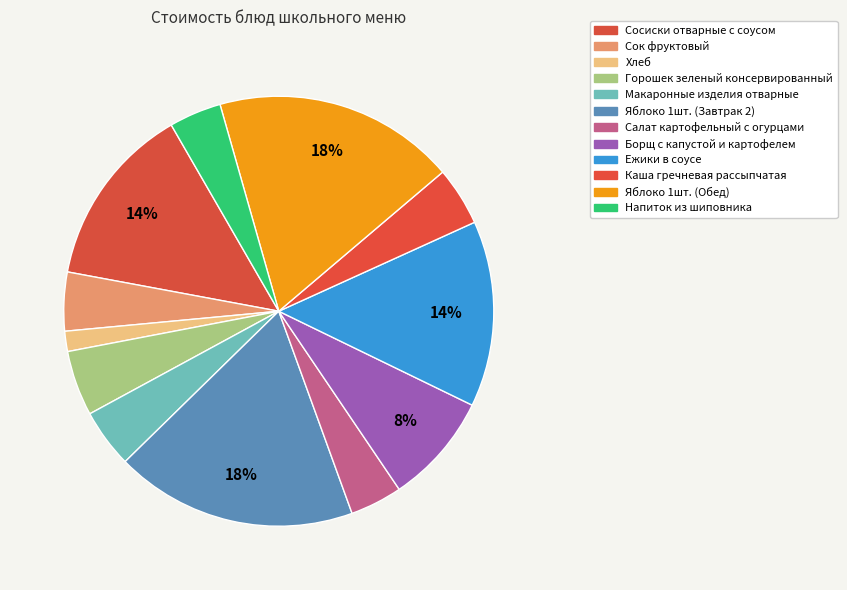

What is the change in value from Сосиски отварные с соусом to Хлеб?

-24.9